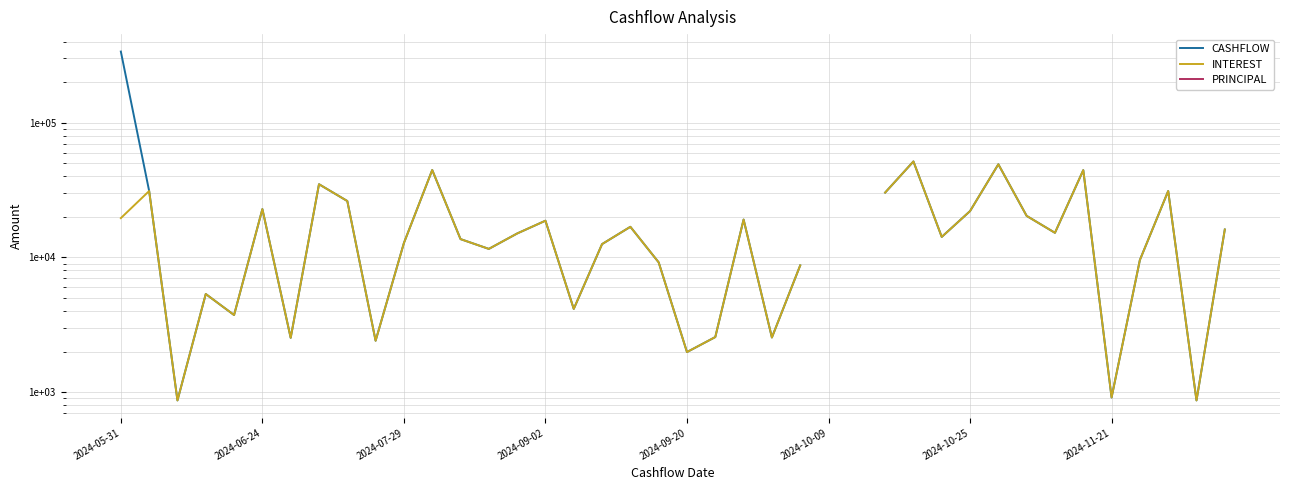

List the series in order of their overall mean, highest first.

CASHFLOW, INTEREST, PRINCIPAL